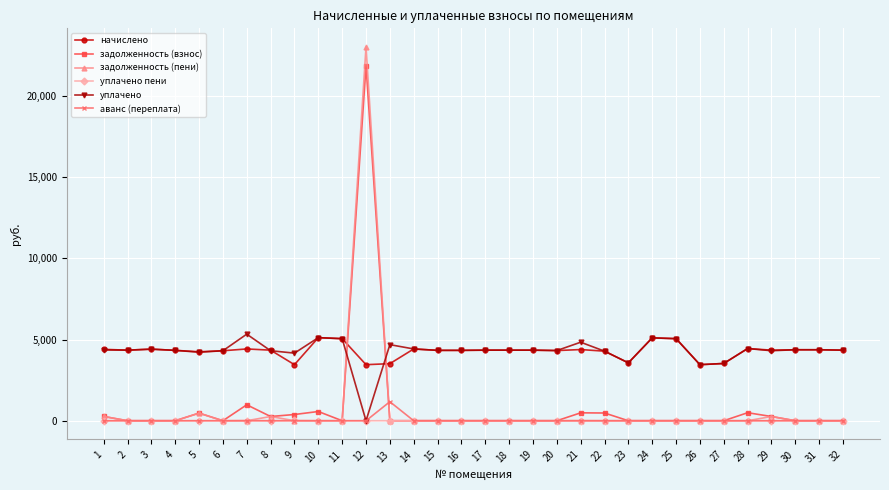

The value of уплачено пени at 15 is 0.0. True or false?

True